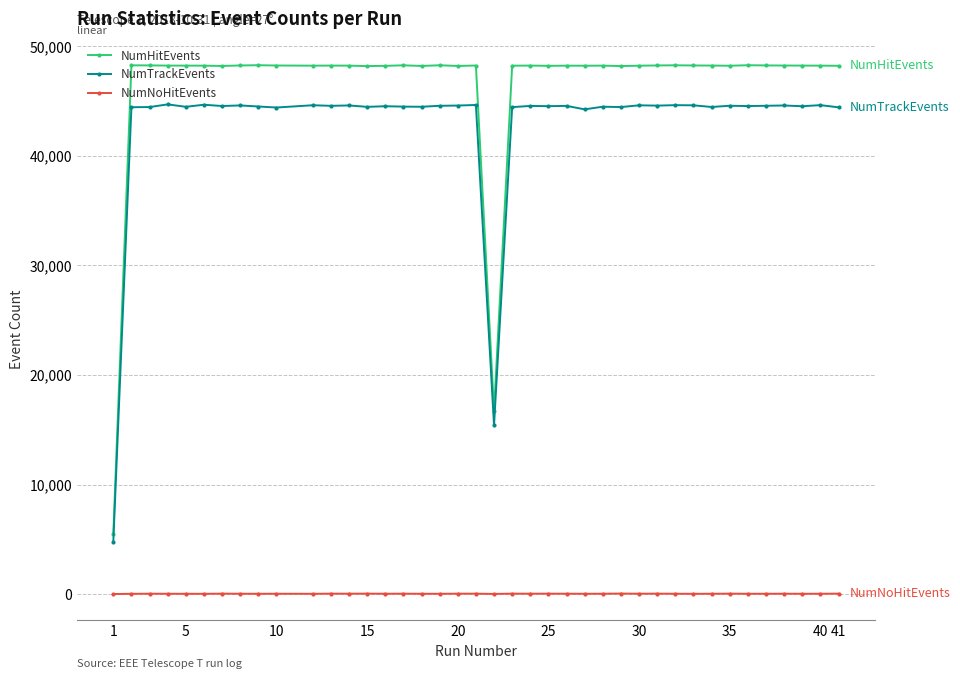

List the series in order of their peak value, lowest first.

NumNoHitEvents, NumTrackEvents, NumHitEvents